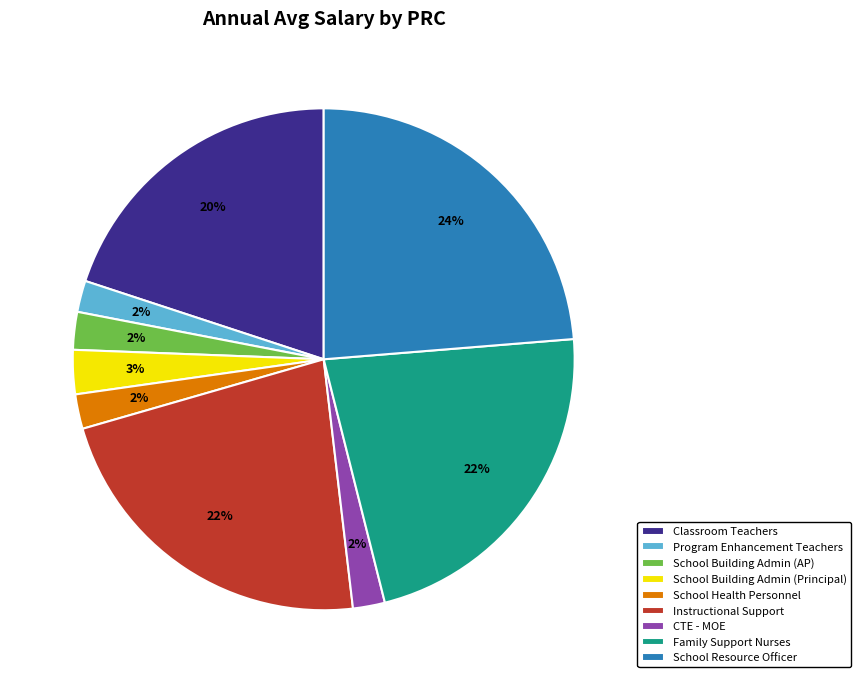

Between School Building Admin (AP) and School Resource Officer, which is larger?

School Resource Officer